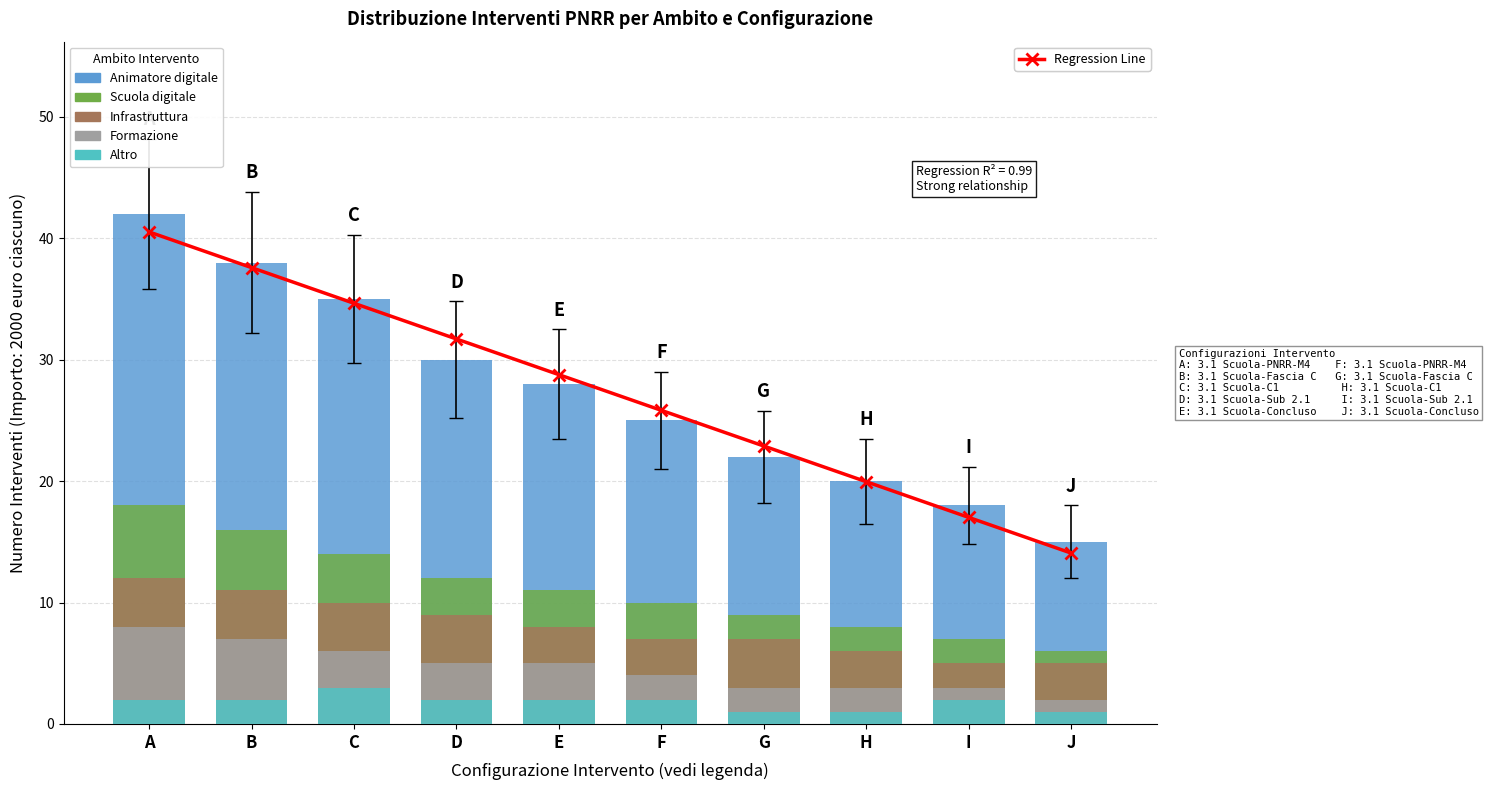

Reading right to left, transcribe all the data shown in this chart.

Regression Line: J=14.1	I=17.0	H=20.0	G=22.9	F=25.8	E=28.8	D=31.7	C=34.6	B=37.6	A=40.5
Animatore digitale: J=15.0	I=18.0	H=20.0	G=22.0	F=25.0	E=28.0	D=30.0	C=35.0	B=38.0	A=42.0
Scuola digitale: J=6.0	I=7.0	H=8.0	G=9.0	F=10.0	E=11.0	D=12.0	C=14.0	B=16.0	A=18.0
Infrastruttura: J=5.0	I=5.0	H=6.0	G=7.0	F=7.0	E=8.0	D=9.0	C=10.0	B=11.0	A=12.0
Formazione: J=2.0	I=3.0	H=3.0	G=3.0	F=4.0	E=5.0	D=5.0	C=6.0	B=7.0	A=8.0
Altro: J=1.0	I=2.0	H=1.0	G=1.0	F=2.0	E=2.0	D=2.0	C=3.0	B=2.0	A=2.0